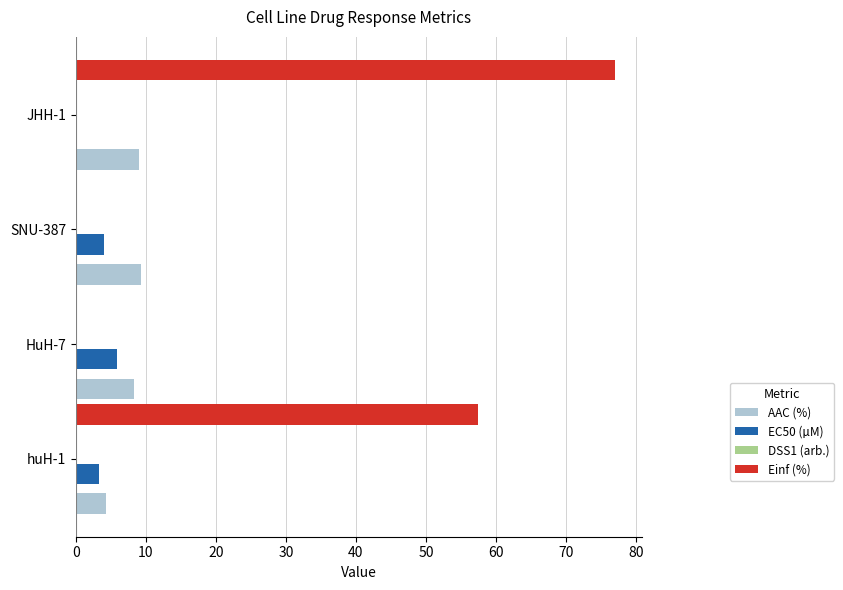

What is the maximum value shown in the chart?

77.0